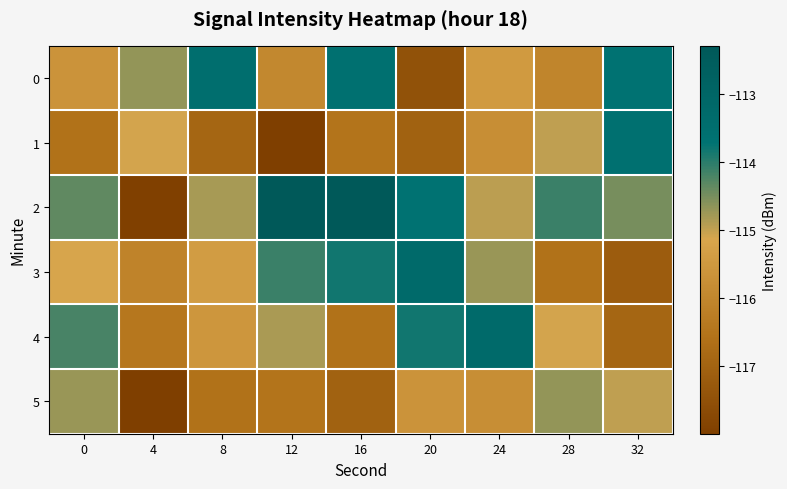

Reading left to right, extract all data points from this chart.

0: 0=-115.6	4=-114.7	8=-113.5	12=-116.0	16=-113.6	20=-117.5	24=-115.5	28=-116.0	32=-113.7
1: 0=-116.6	4=-115.1	8=-116.9	12=-118.0	16=-116.5	20=-117.0	24=-115.8	28=-115.0	32=-113.6
2: 0=-114.4	4=-118.0	8=-114.8	12=-112.3	16=-112.3	20=-113.7	24=-114.9	28=-114.1	32=-114.5
3: 0=-115.1	4=-116.1	8=-115.4	12=-114.1	16=-113.8	20=-113.3	24=-114.7	28=-116.6	32=-117.2
4: 0=-114.2	4=-116.4	8=-115.6	12=-114.9	16=-116.6	20=-113.8	24=-113.3	28=-115.1	32=-116.9
5: 0=-114.7	4=-118.0	8=-116.6	12=-116.5	16=-117.0	20=-115.6	24=-115.8	28=-114.7	32=-115.0